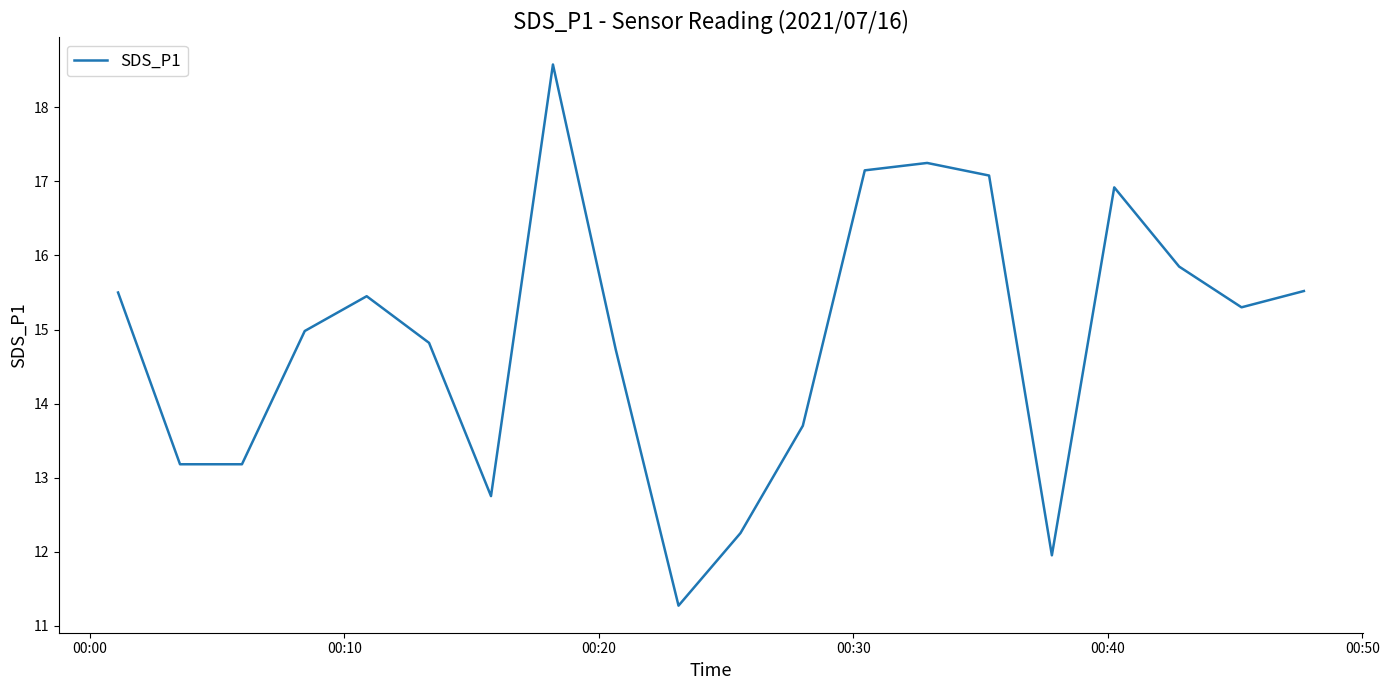

What is the greatest value displayed?

18.6